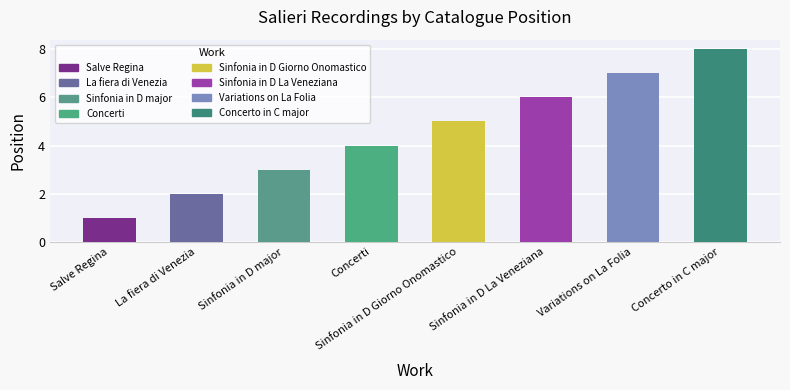

Count the values in the range 3 to 7.

5